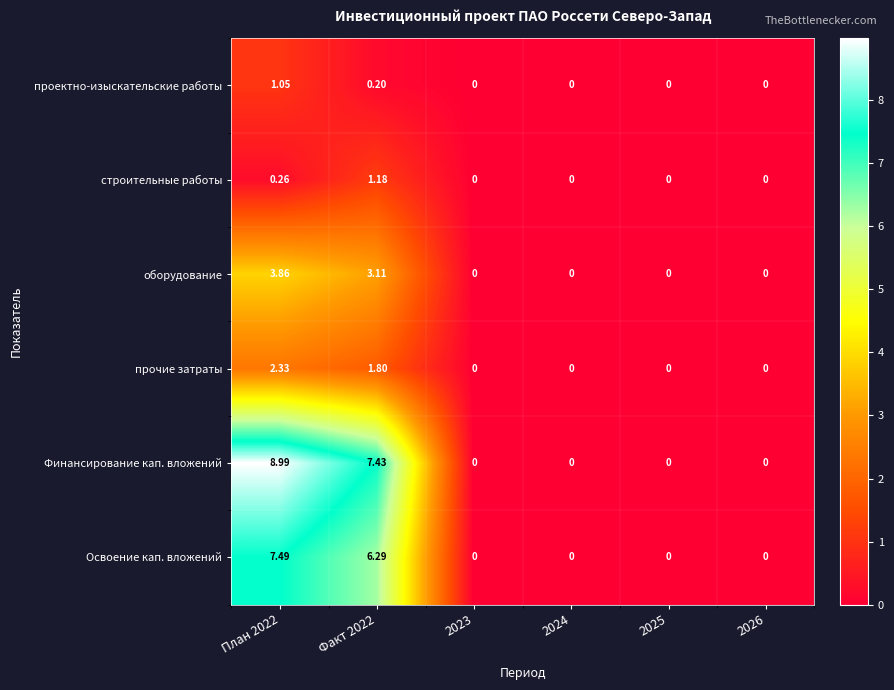

Rank the series at План 2022 from lowest to highest value.

строительные работы, проектно-изыскательские работы, прочие затраты, оборудование, Освоение кап. вложений, Финансирование кап. вложений